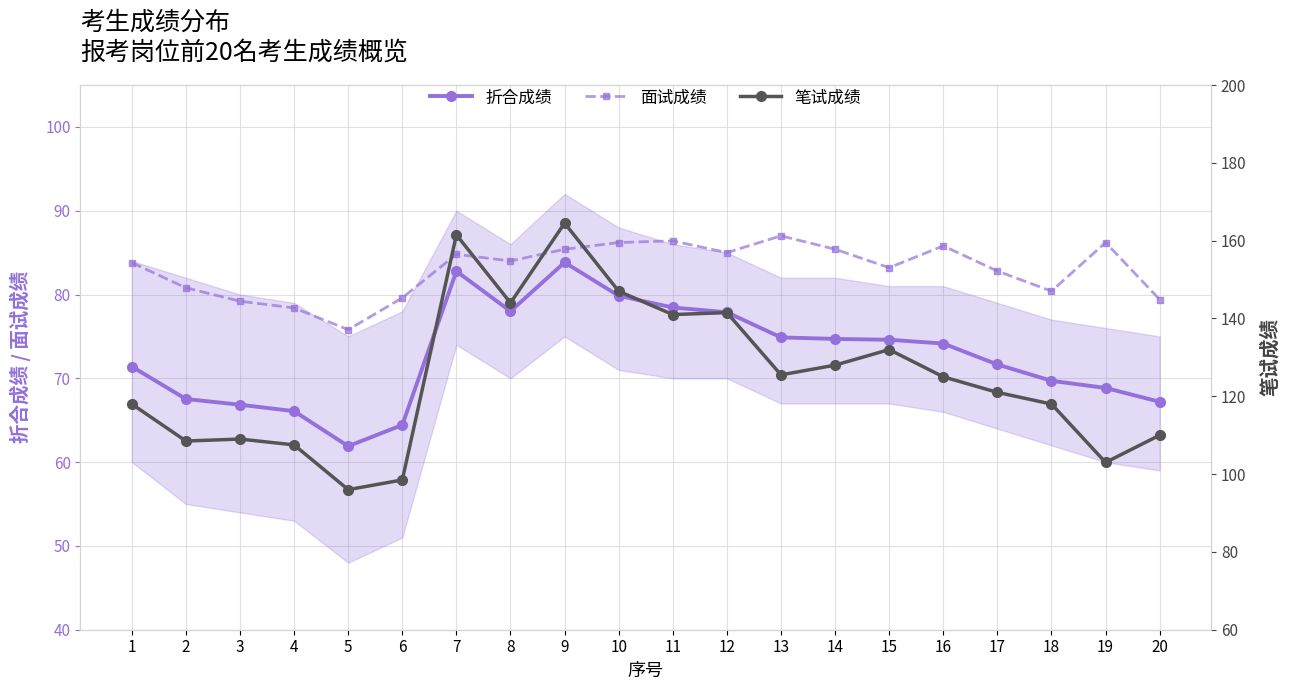

The value of 笔试成绩 at 1 is 118.0. True or false?

True